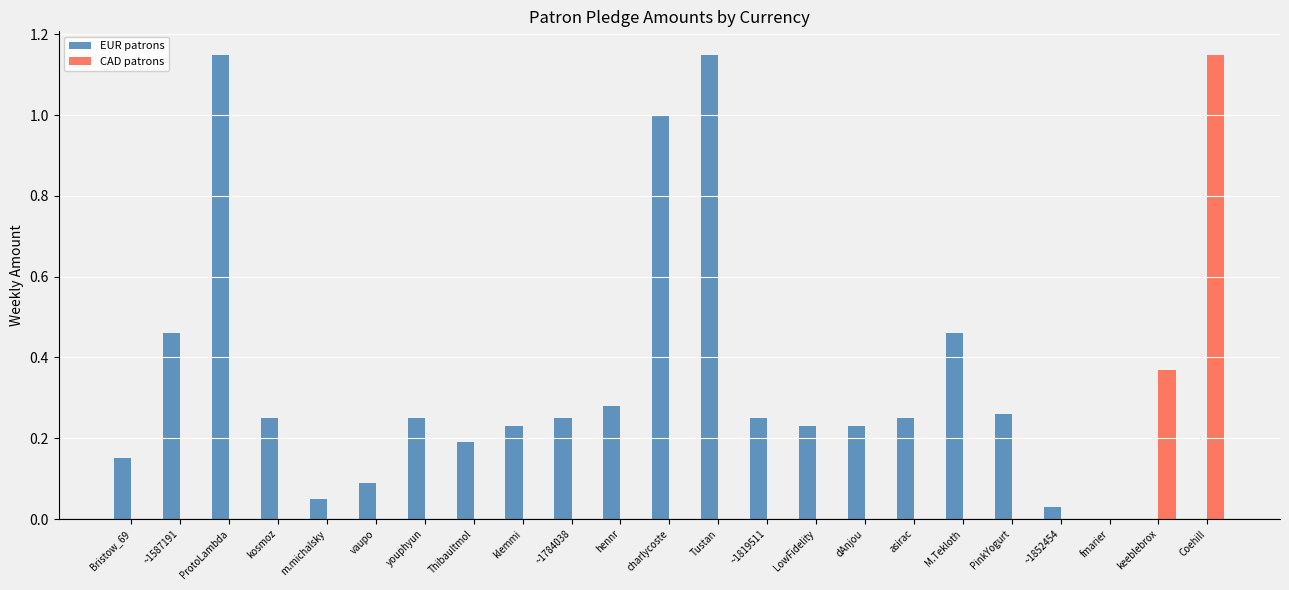

Which series changed the most between ~1587191 and m.michalsky?

EUR patrons